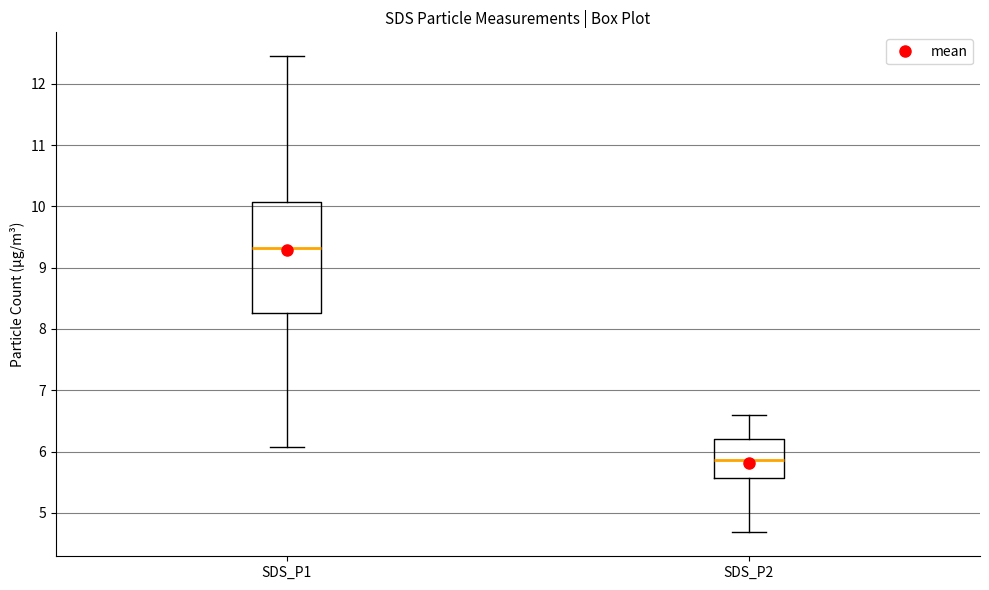

Reading left to right, read every box against the y-axis: the position of its median line, the range the box covers, and the ends of its whiskers. The values are not printed on the chart, so give them approximately, as read against the axis.

SDS_P1: median 9.3, box 8.3 to 10.1, whiskers 6.1 to 12.5
SDS_P2: median 5.9, box 5.6 to 6.2, whiskers 4.7 to 6.6